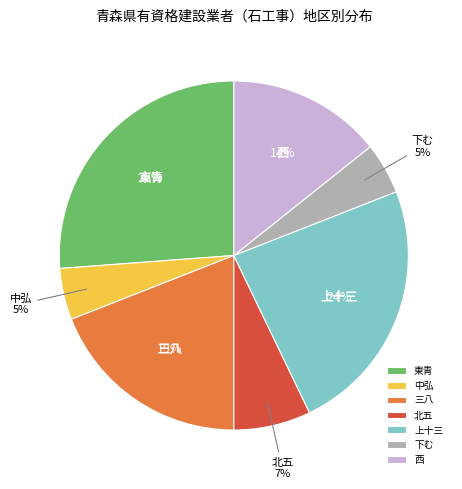

Do 東青 and 中弘 together represent more than half of the pie?

No